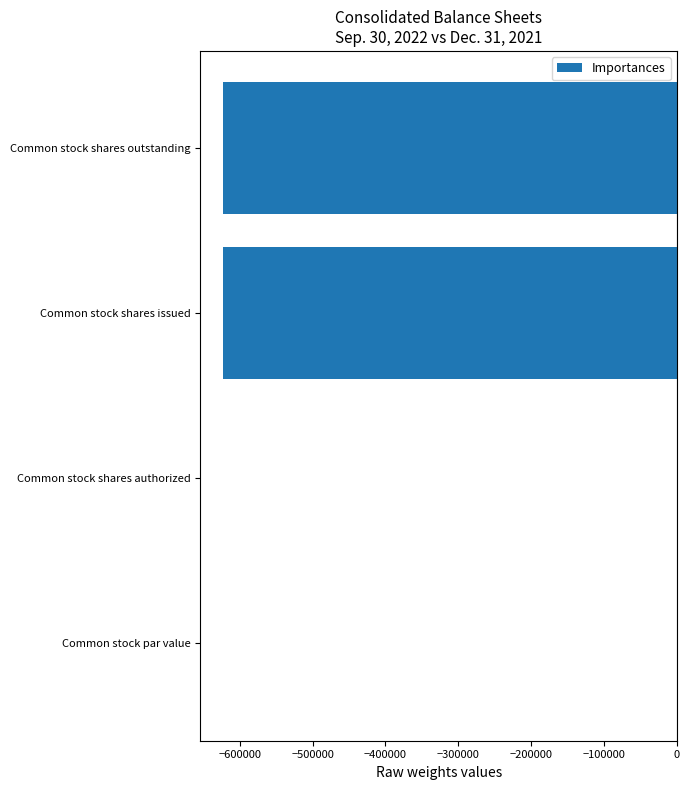

What is the sum of all values?

-1245728